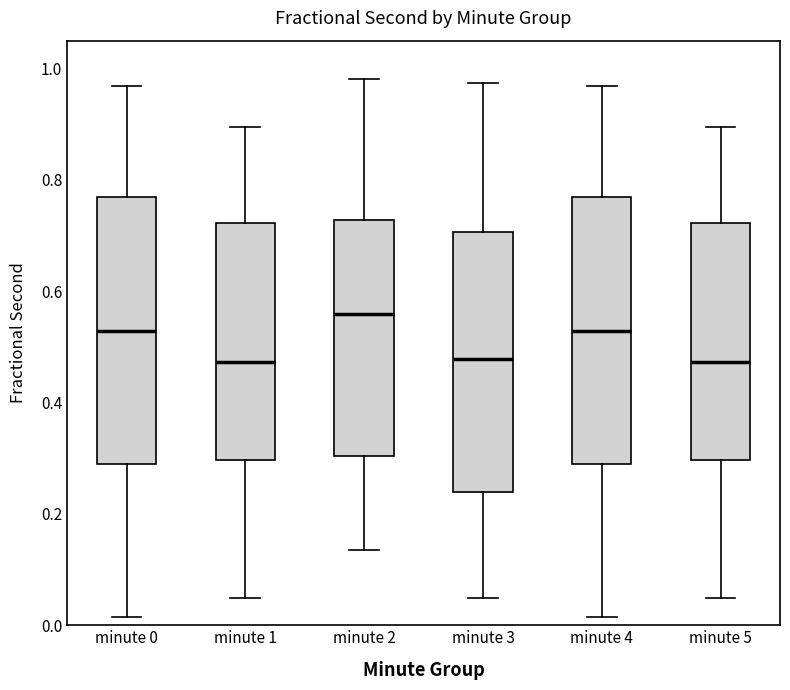

Where does the upper whisker of the box for minute 0 end on the y-axis? The values are not printed on the chart, so give them approximately, as read against the axis.

0.96